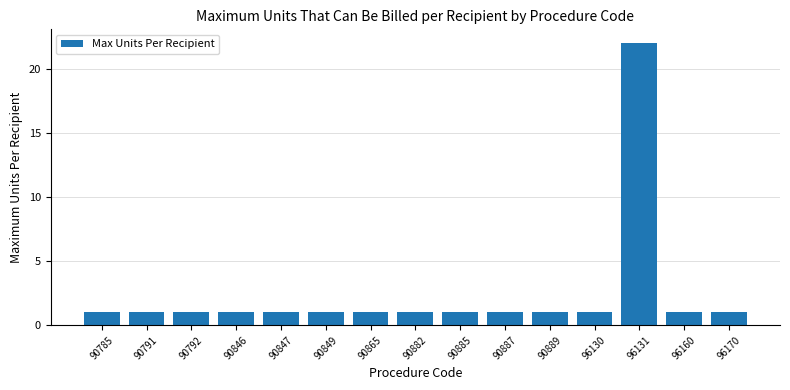

What is the average value?

2